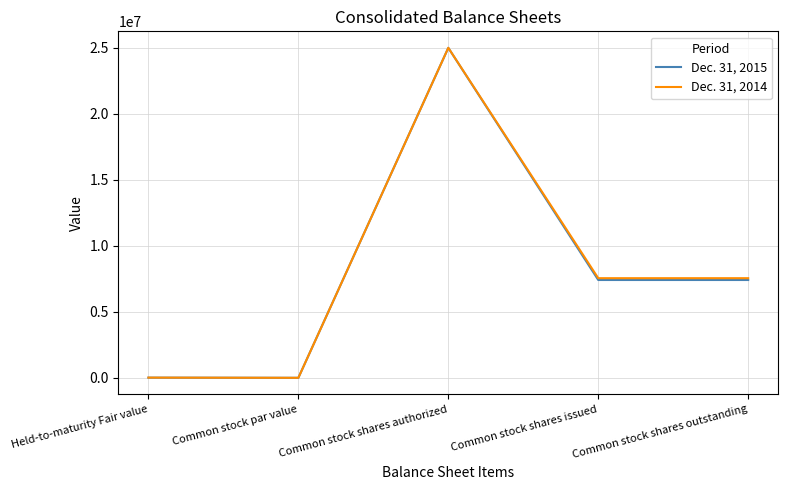

Which series changed the most between Common stock shares authorized and Common stock shares issued?

Dec. 31, 2015